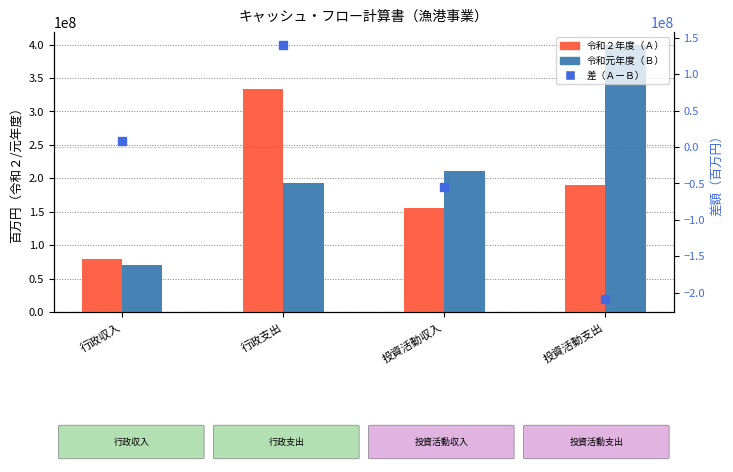

Which series contains the lowest Y value?

差（ＡーＢ）